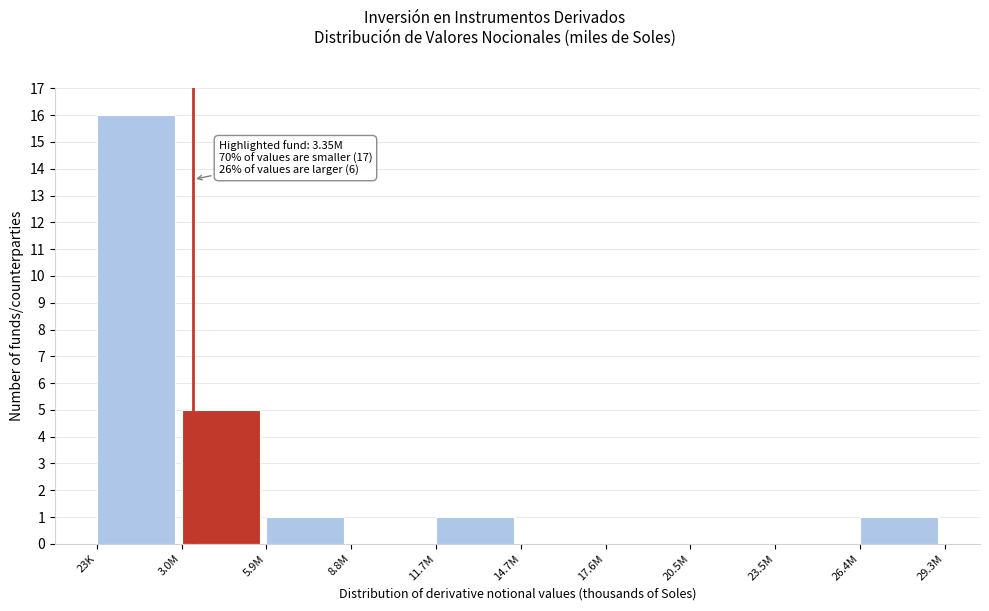

Reading left to right, list all the values displayed in this chart.

23K=16	3.0M=5	5.9M=1	8.8M=0	11.7M=1	14.7M=0	17.6M=0	20.5M=0	23.5M=0	26.4M=1